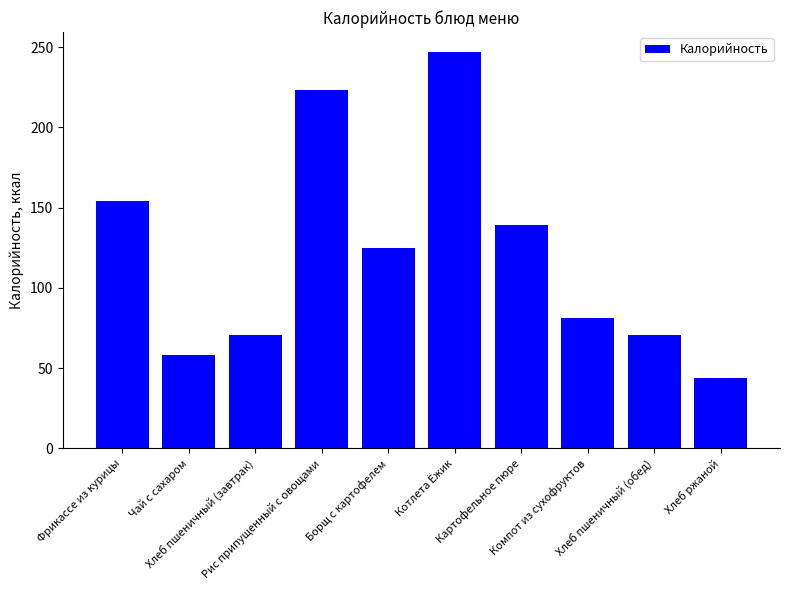

What is the difference between the values at Чай с сахаром and Рис припущенный с овощами?

165.0